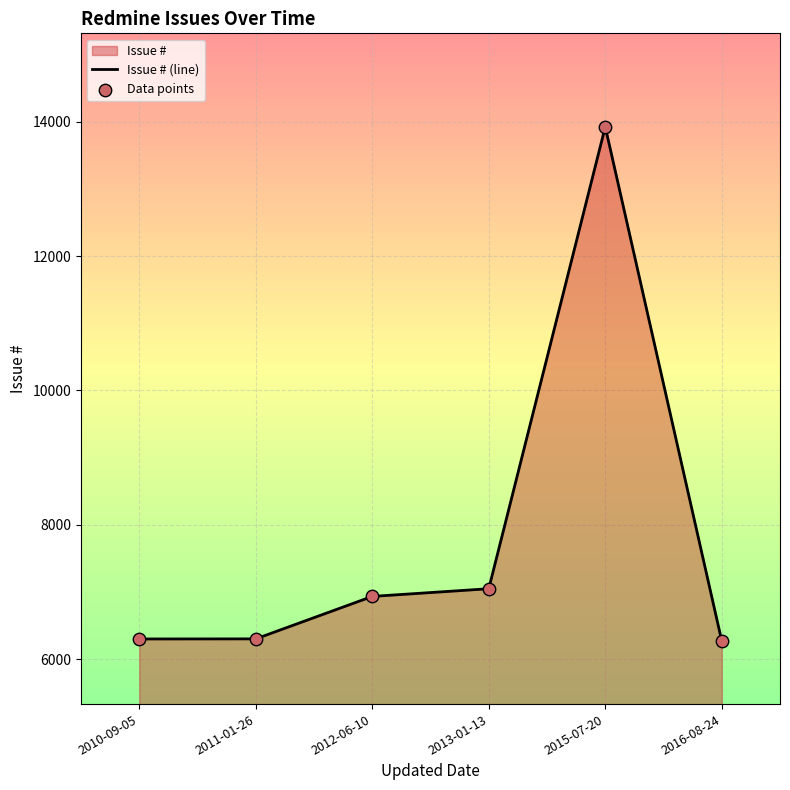

Which series reaches the maximum Y coordinate?

Issue # (line)